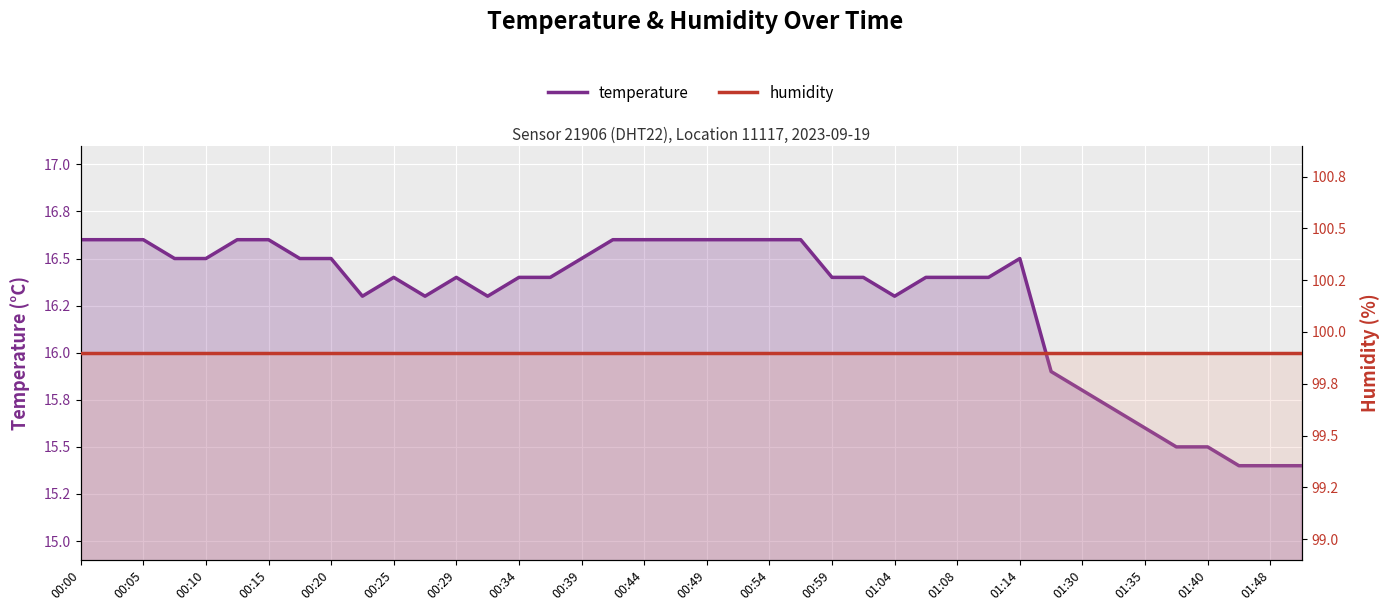

The temperature series shows 10.0 at 00:34. True or false?

False